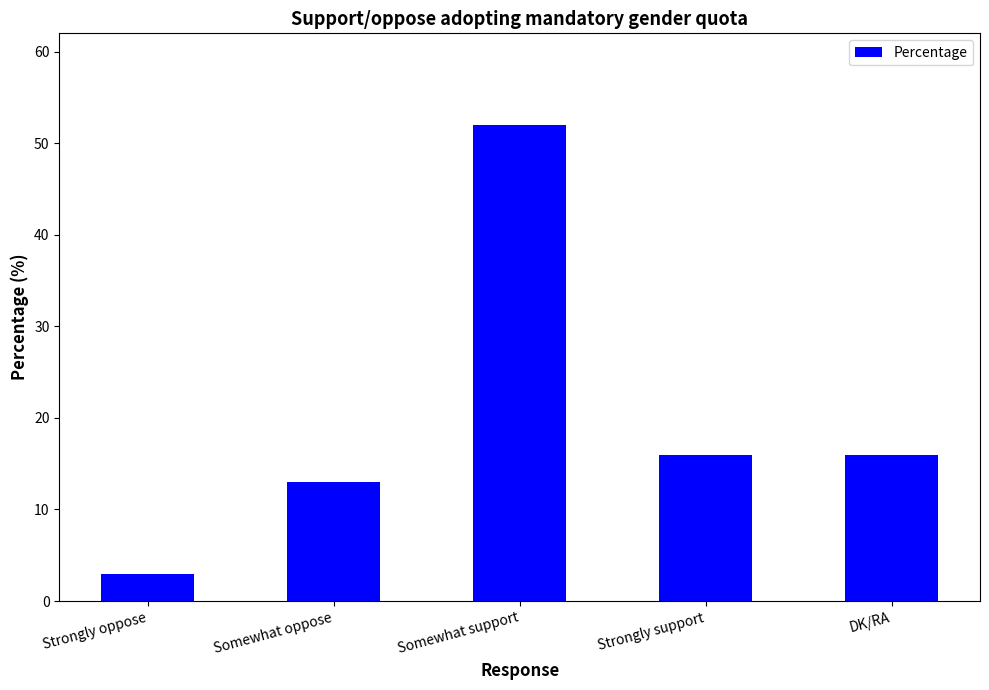

What is the smallest value displayed?

3